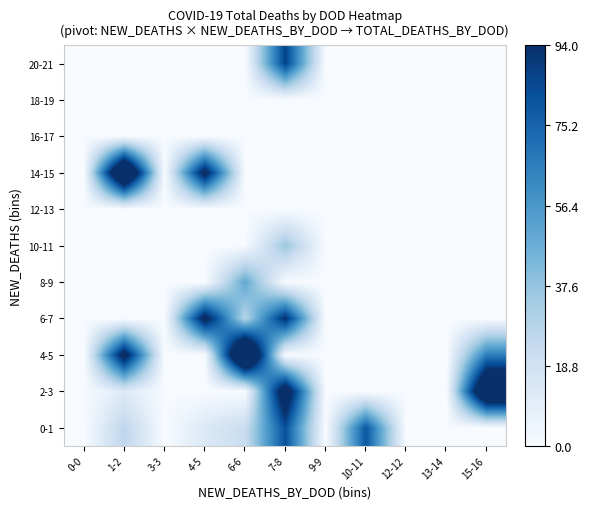

Between 15-16 and 9-9, which is larger?

15-16